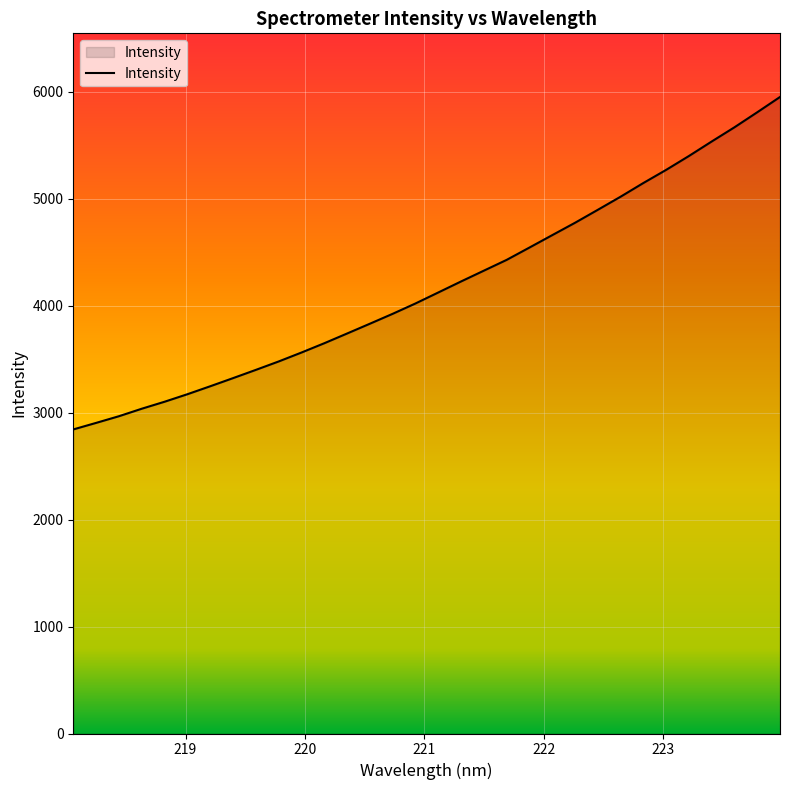

How many lines are shown in the chart?

1